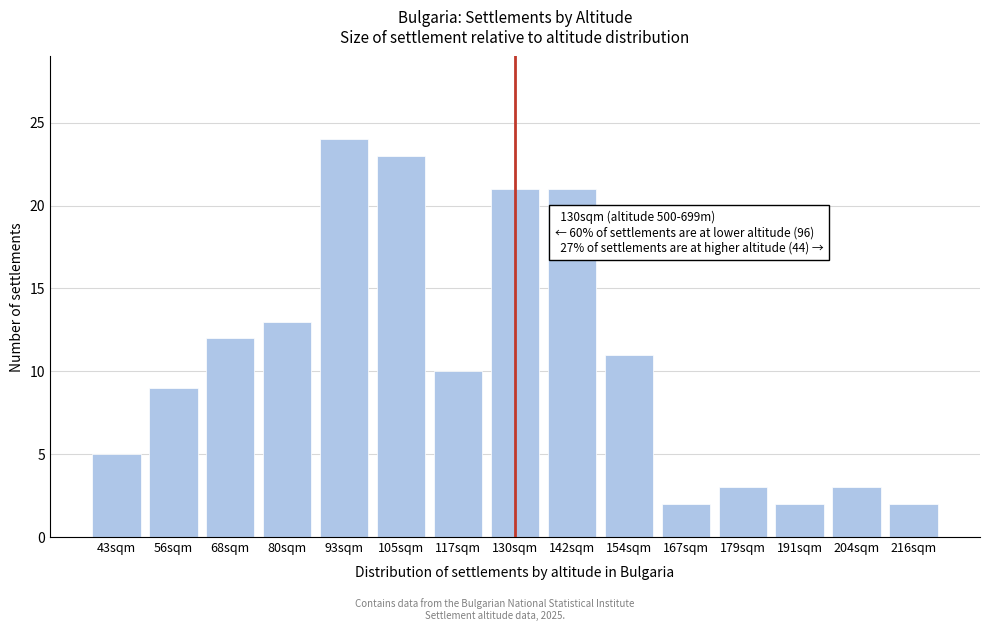

Reading left to right, transcribe all the data shown in this chart.

43sqm=5	56sqm=9	68sqm=12	80sqm=13	93sqm=24	105sqm=23	117sqm=10	130sqm=21	142sqm=21	154sqm=11	167sqm=2	179sqm=3	191sqm=2	204sqm=3	216sqm=2